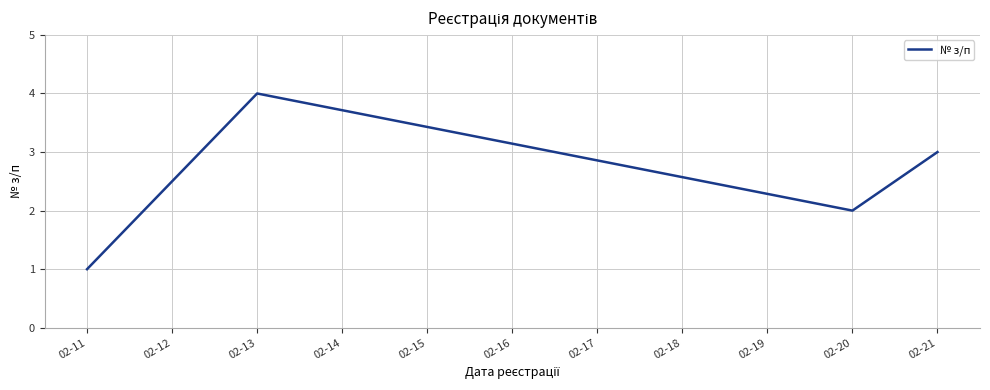

True or false: the data shows 1 at 02-11.

True